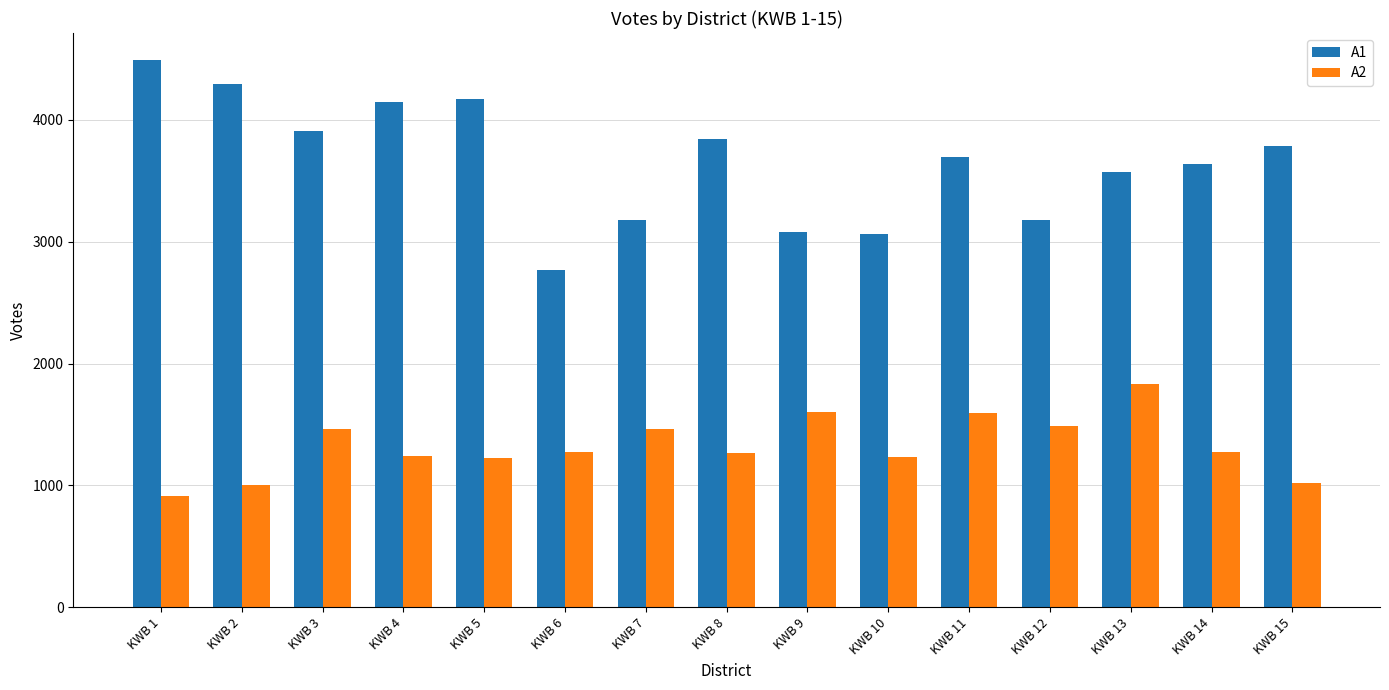

Which series has the largest total across all categories?

A1